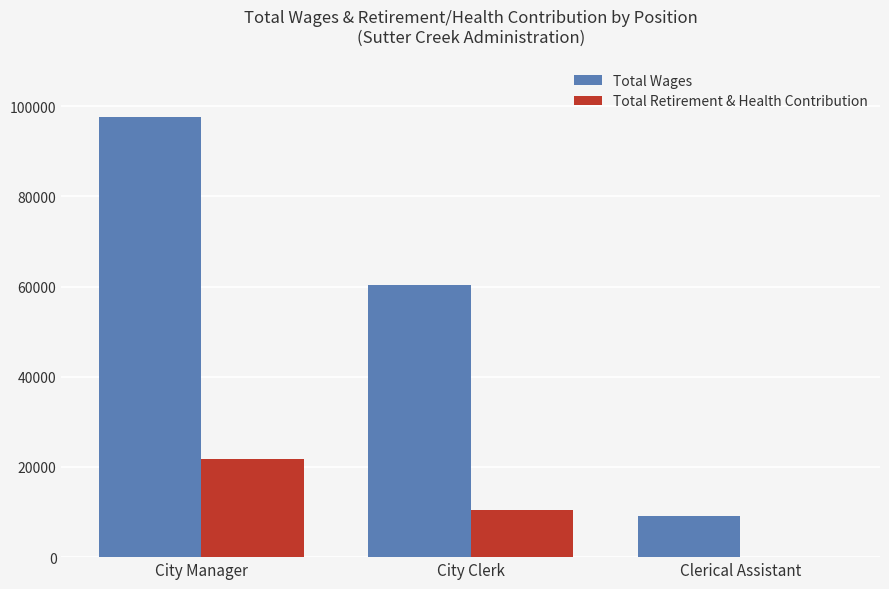

Between City Clerk and Clerical Assistant, which series saw the biggest shift?

Total Wages